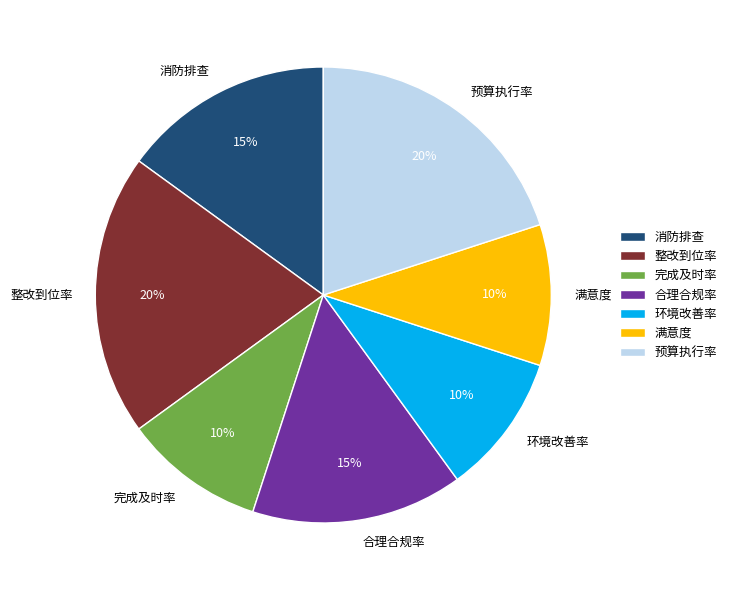

Which has a higher value, 消防排查 or 预算执行率?

预算执行率